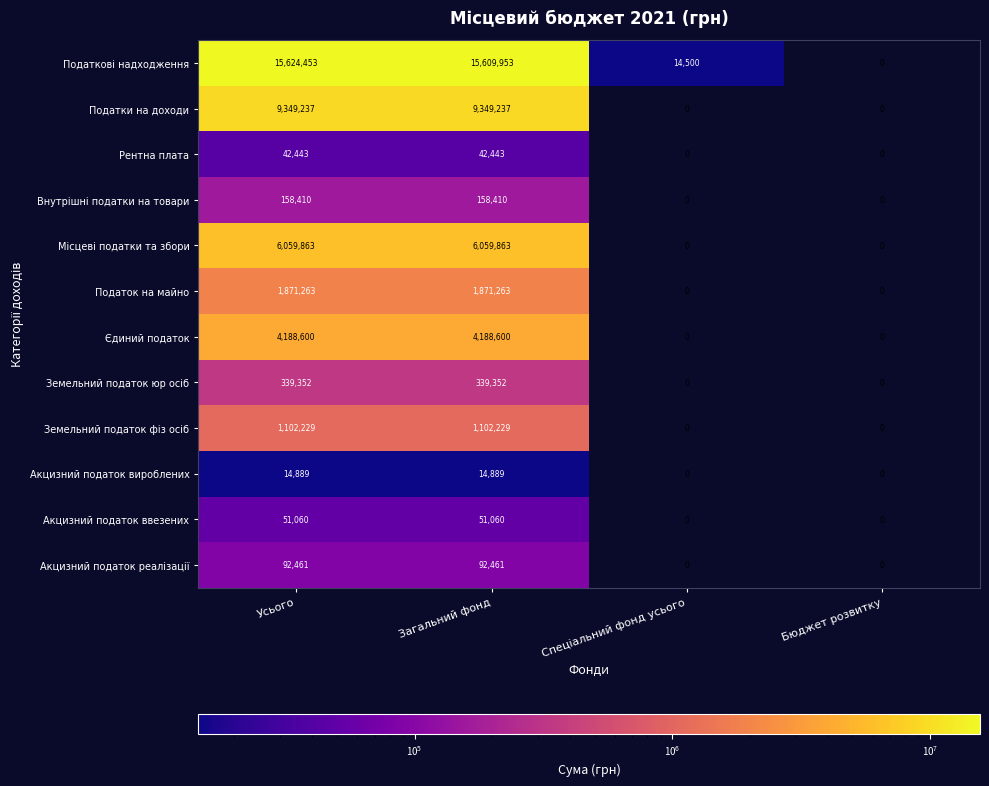

True or false: Податки на доходи has a value of 9349237 at Загальний фонд.

True